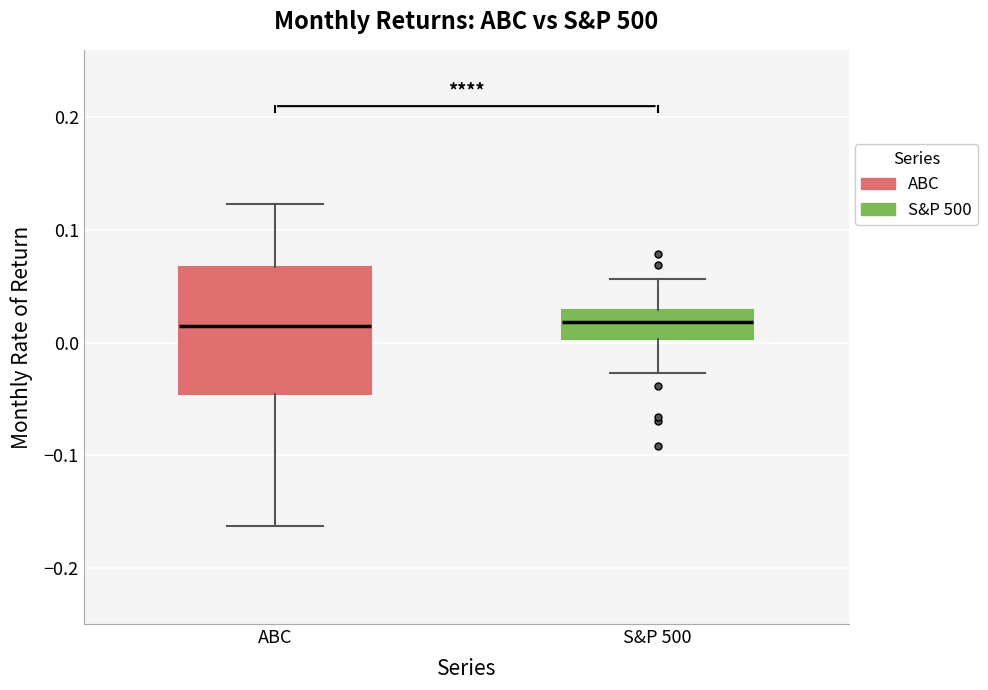

Reading left to right, read every box against the y-axis: the position of its median line, the range the box covers, and the ends of its whiskers. The values are not printed on the chart, so give them approximately, as read against the axis.

ABC: median 0.01, box -0.05 to 0.07, whiskers -0.16 to 0.12
S&P 500: median 0.02, box 0.00 to 0.03, whiskers -0.03 to 0.06